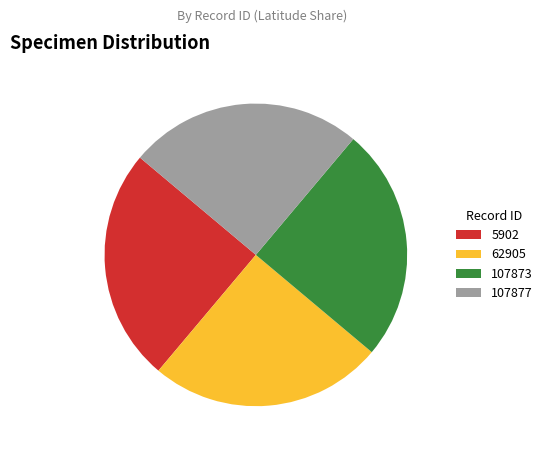

Count the number of slices in the pie.

4